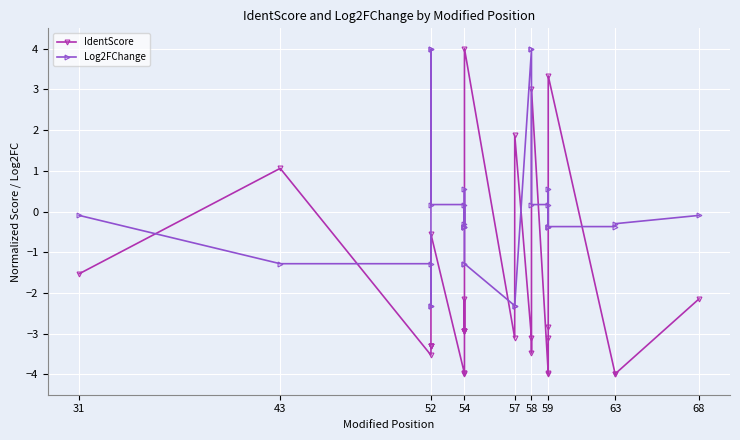

How many lines are shown in the chart?

2